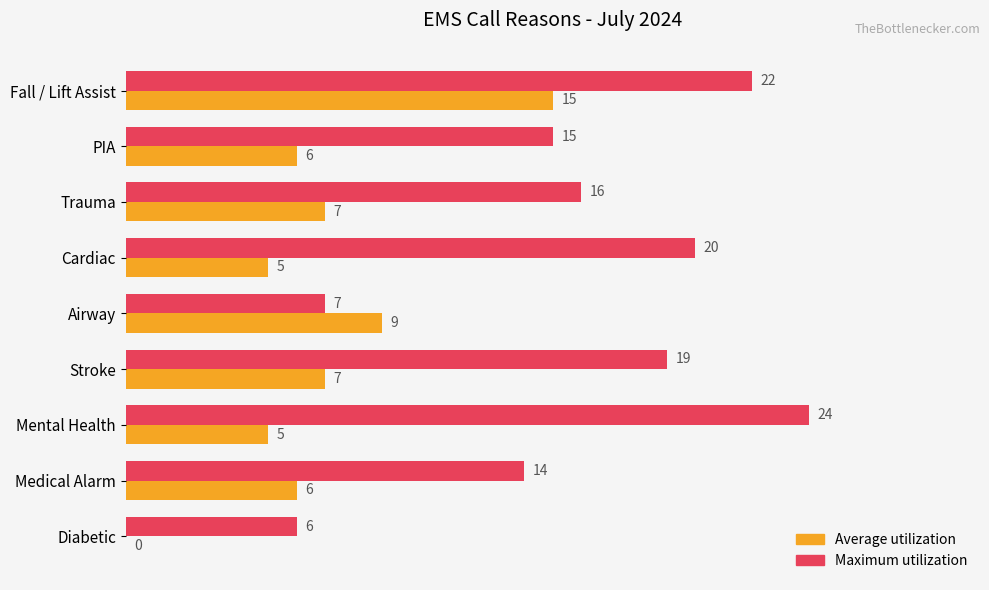

What are all the series names shown in the legend?

Average utilization, Maximum utilization